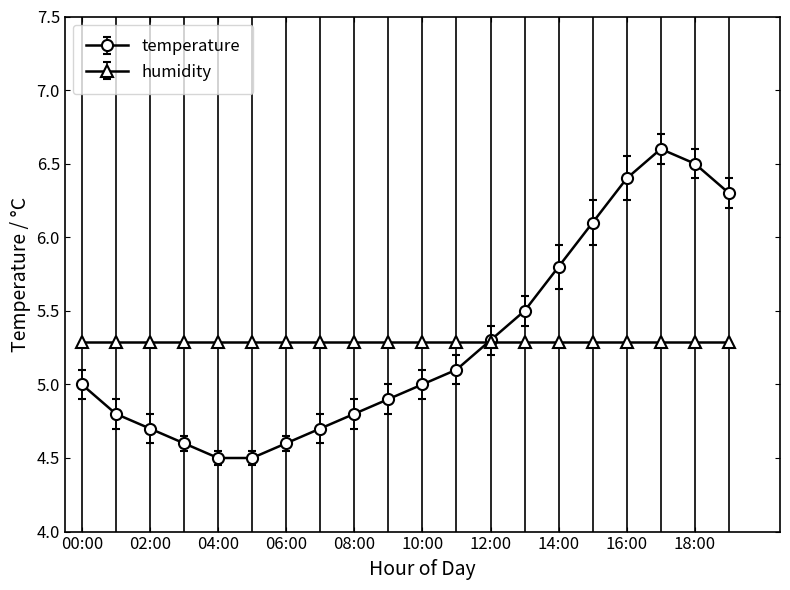

What is the greatest value displayed?

6.6